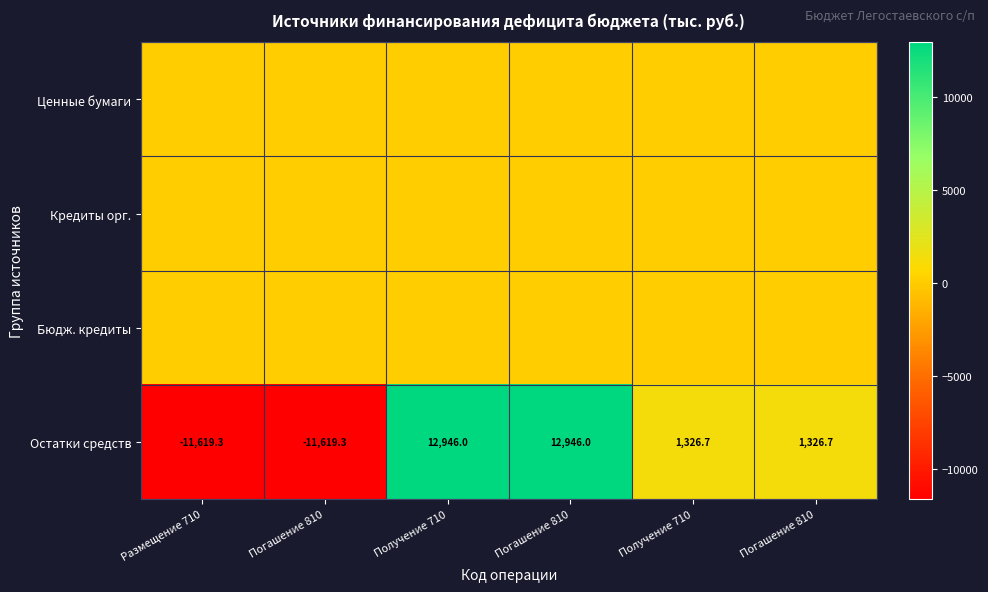

What is the spread (max minus min) of values at Погашение 810?

11619.3